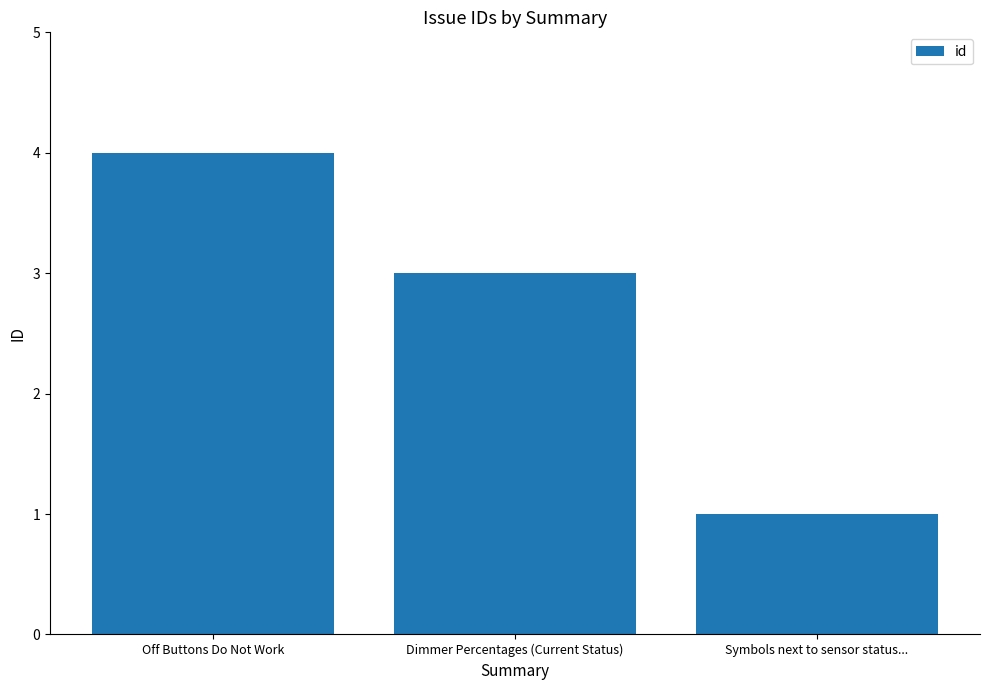

Rank the categories by value from highest to lowest.

Off Buttons Do Not Work, Dimmer Percentages (Current Status), Symbols next to sensor status...